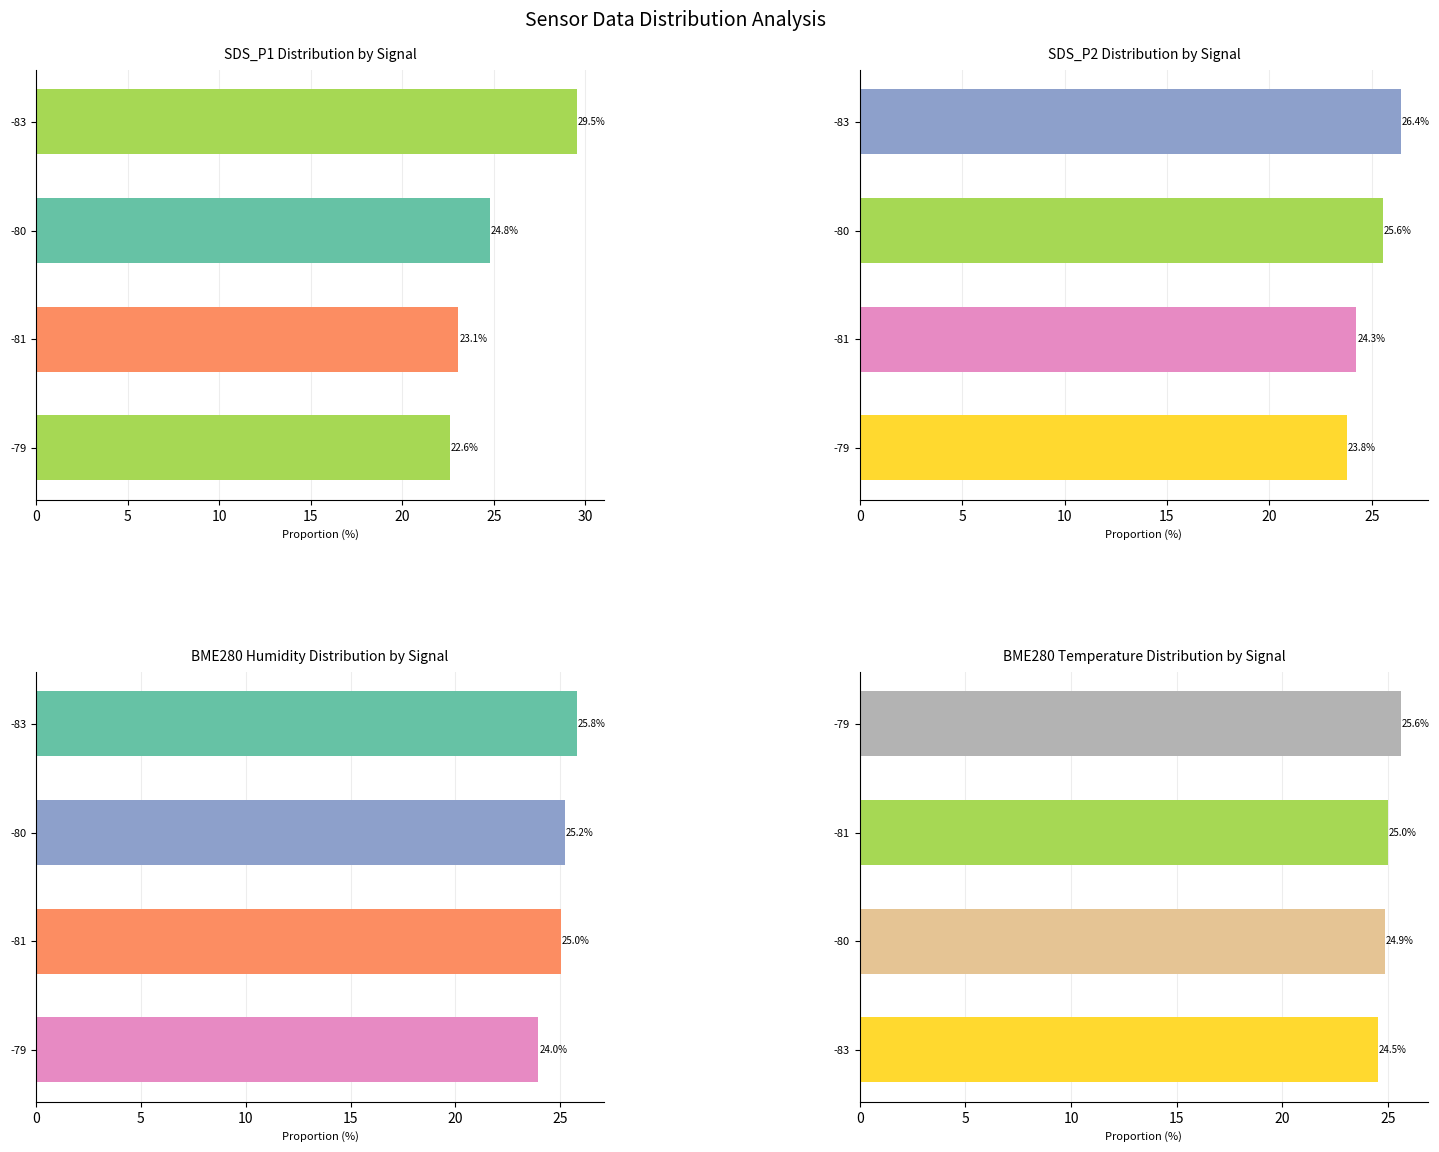

How many bars are there in total?

16